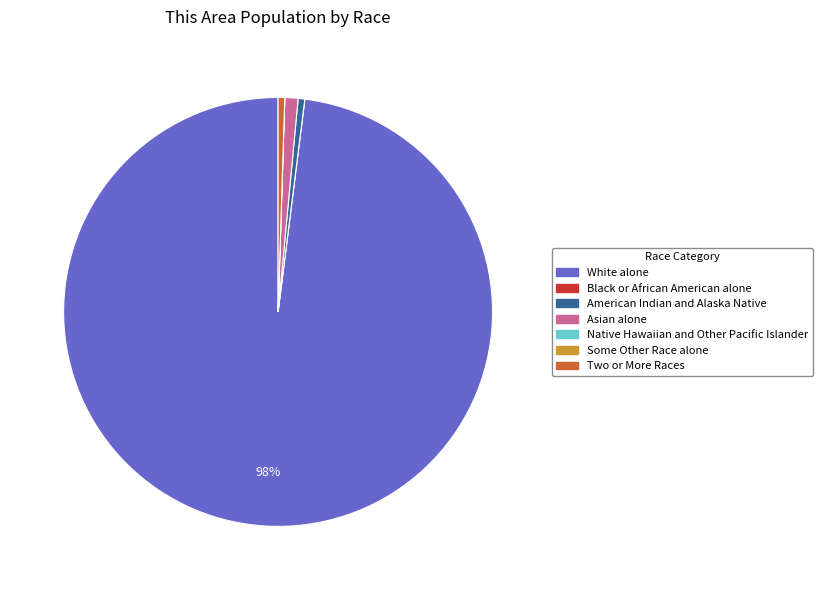

Which category has the biggest portion of the pie?

White alone